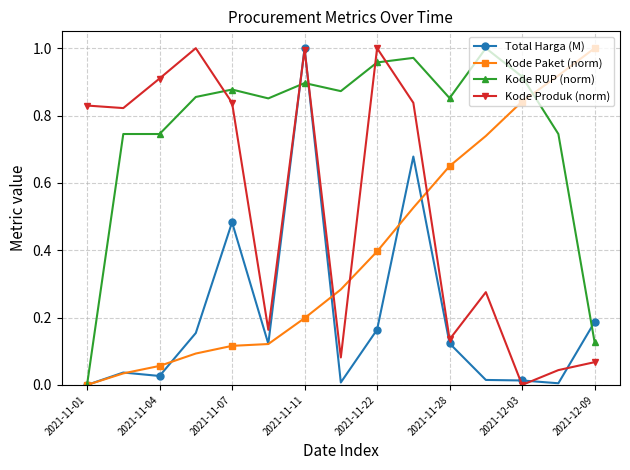

True or false: Kode Produk (norm) has more than 2 interior local peaks.

True